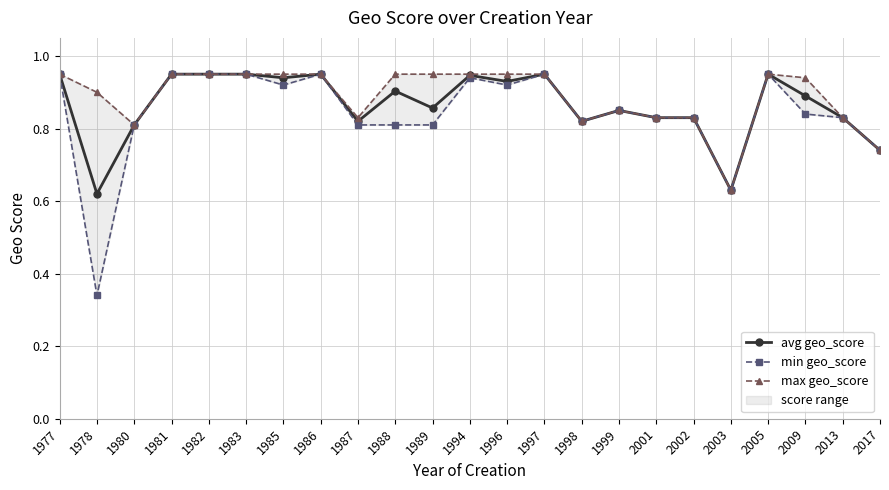

What is the lowest value of the avg geo_score series?

0.6